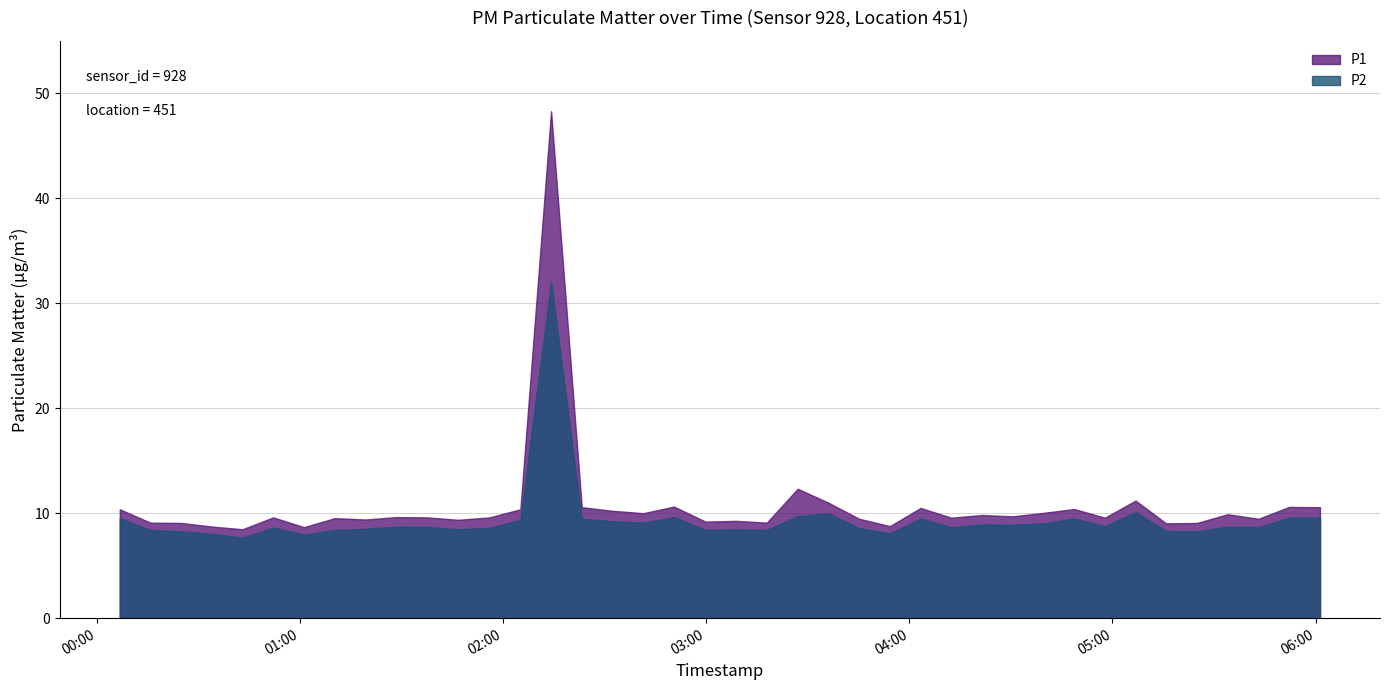

What is the label of the 27th point from the right?

2023-06-26T02:05:07